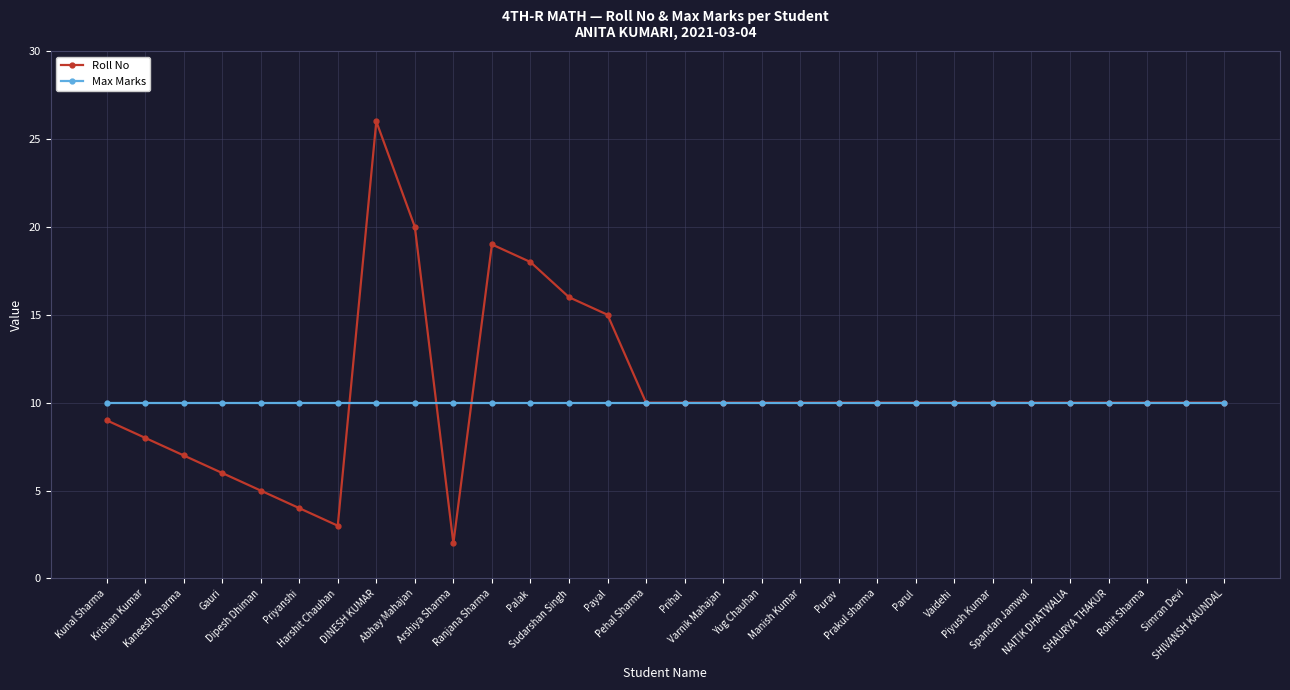

At how many categories does at least one series exceed 14?

6